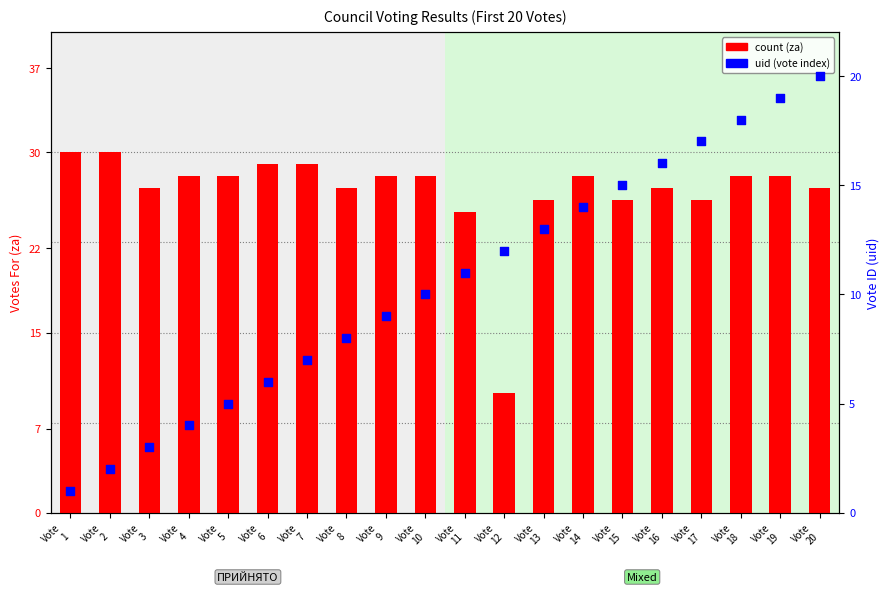

Is the value of count (za) at Vote
3 greater than the value of uid (vote index) at Vote
6?

Yes